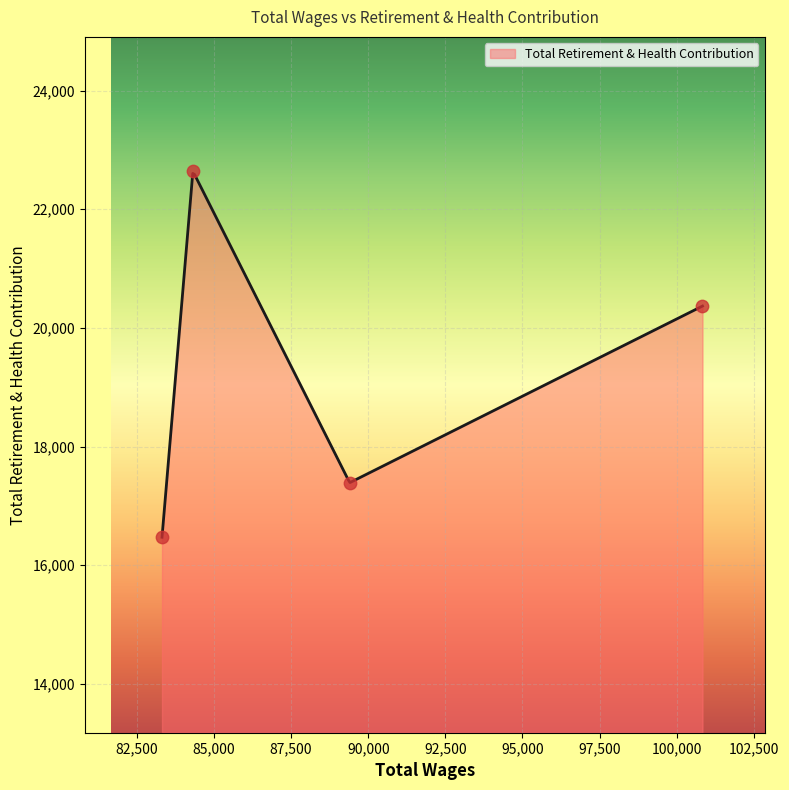

Which has a higher value, 89399.0 or 84317.0?

84317.0